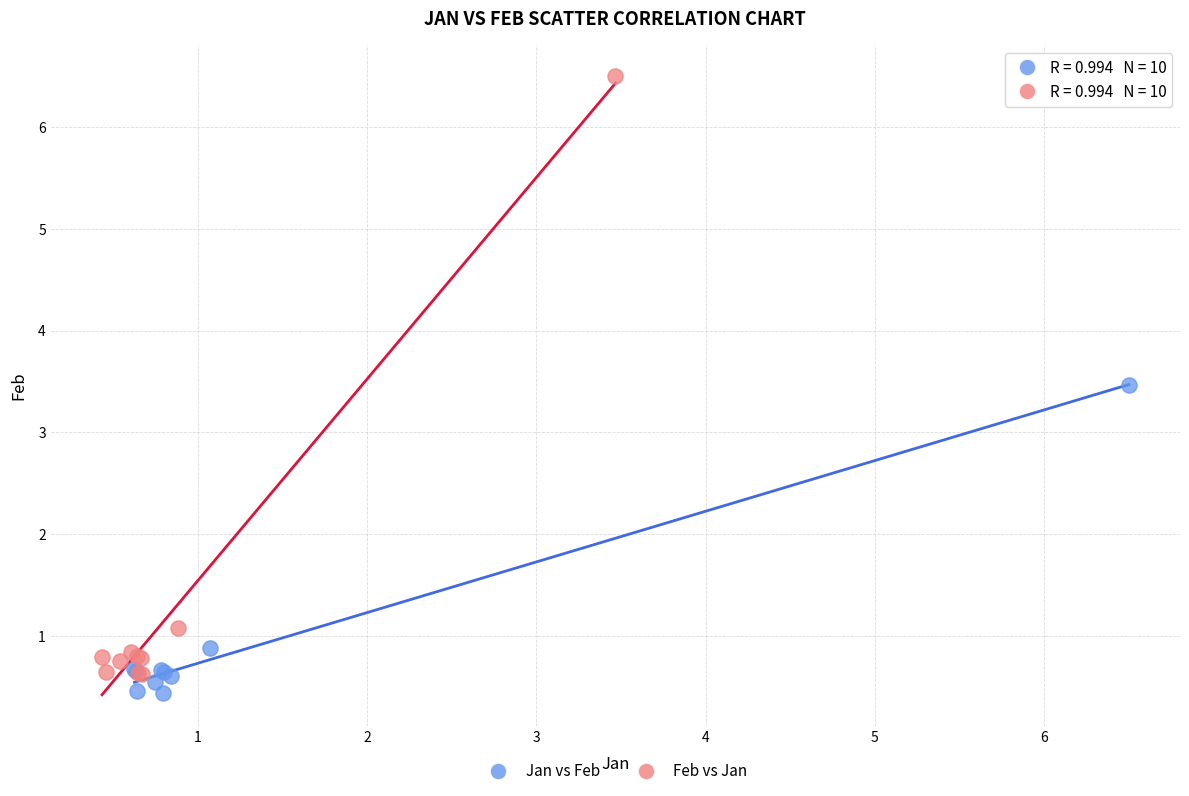

Which series contains the highest Y value?

Feb vs Jan